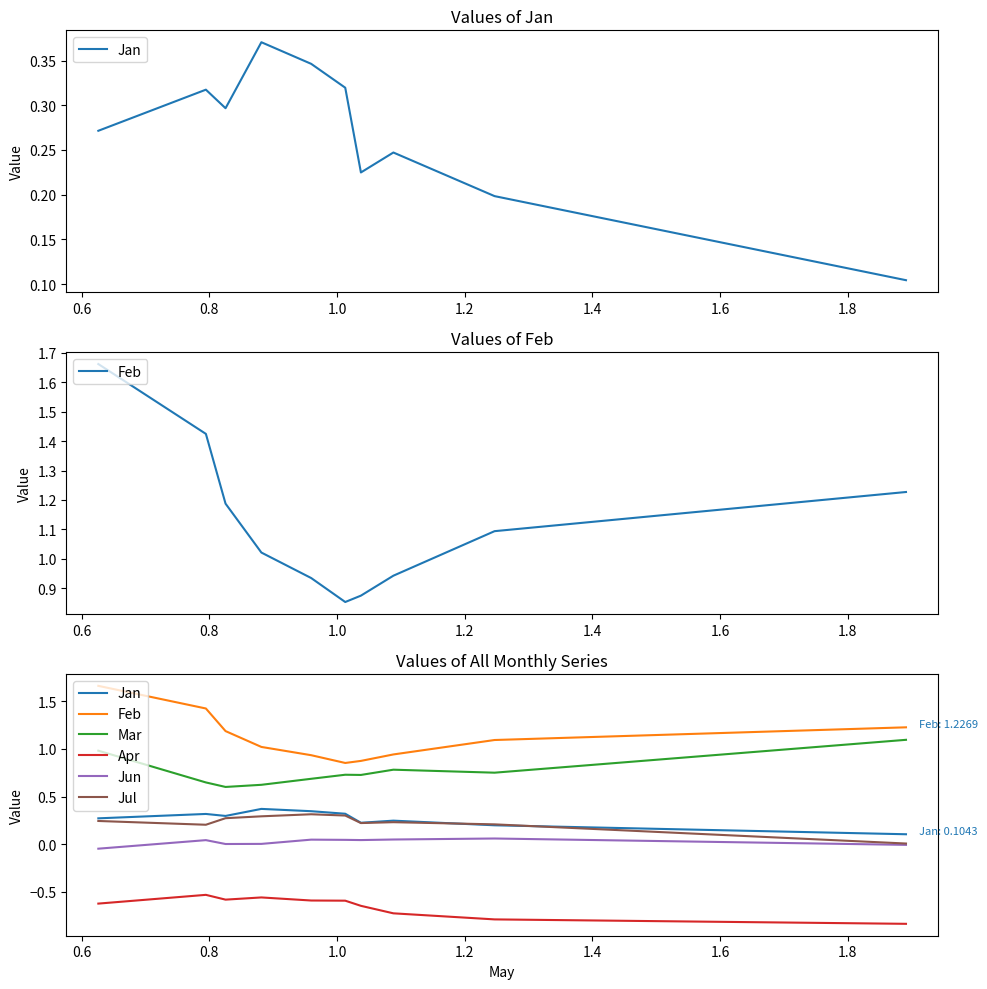

What is the maximum value for Mar?

1.1